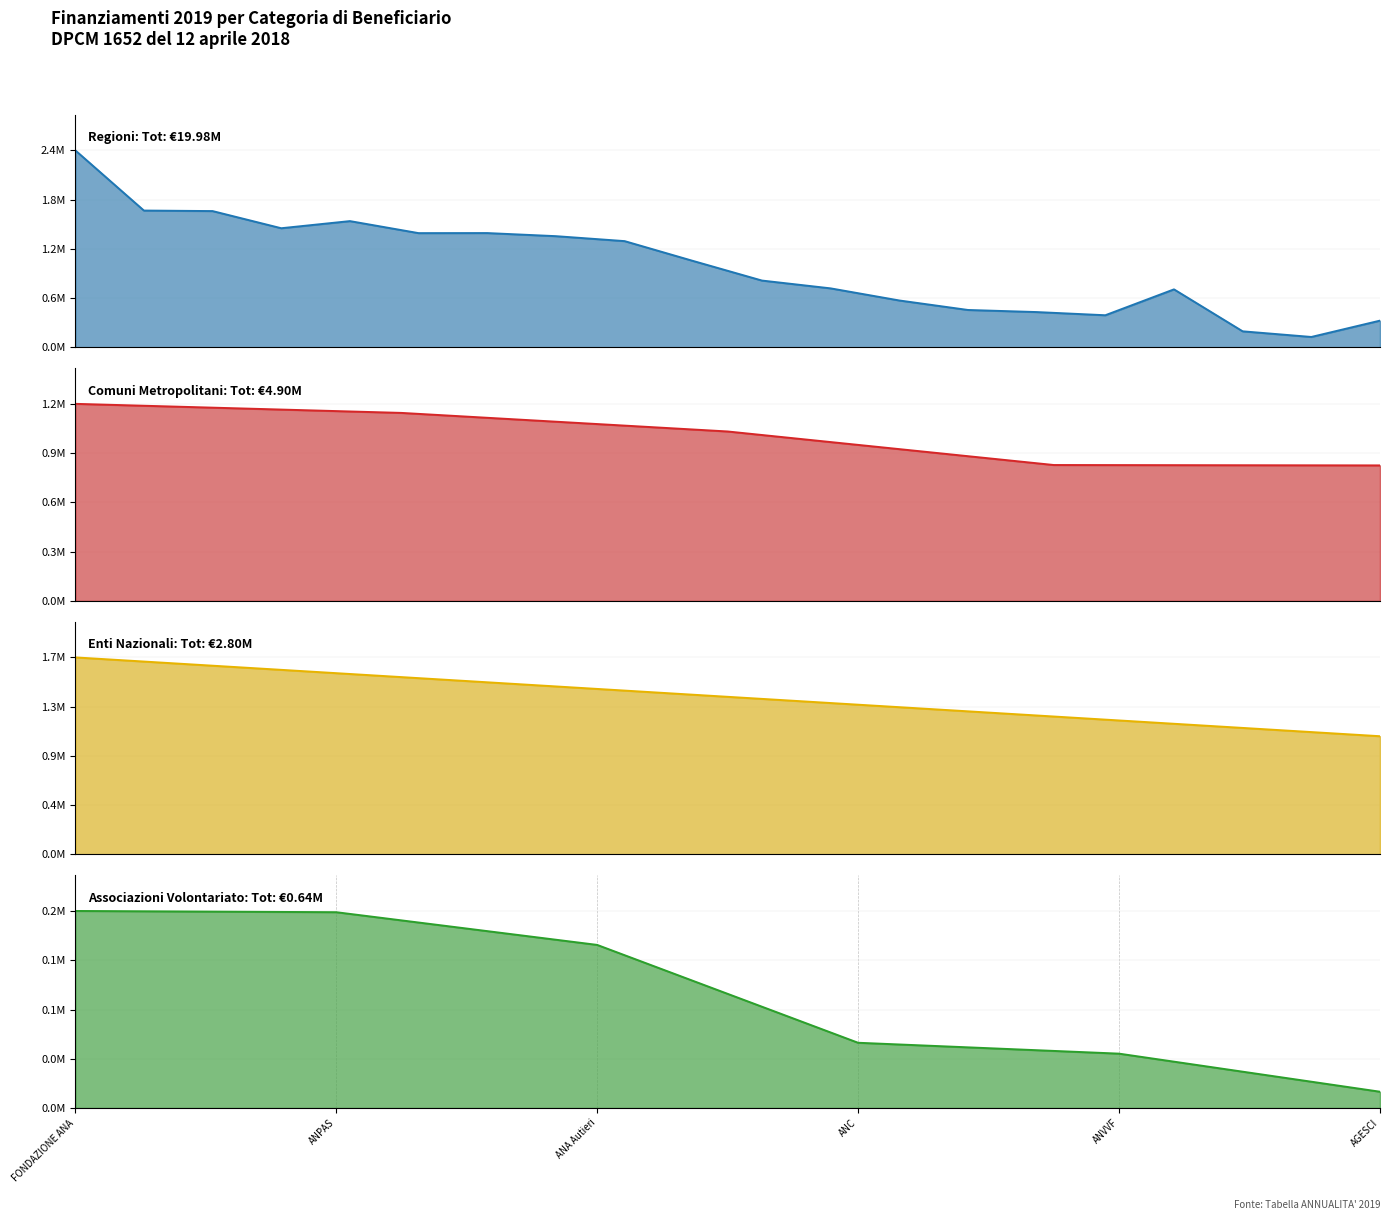

What is the value of the 15th point from the left?

430886.3